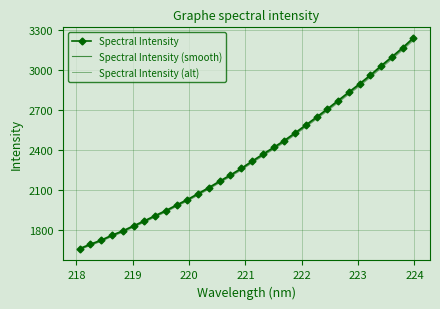

What are all the series names shown in the legend?

Spectral Intensity, Spectral Intensity (smooth), Spectral Intensity (alt)